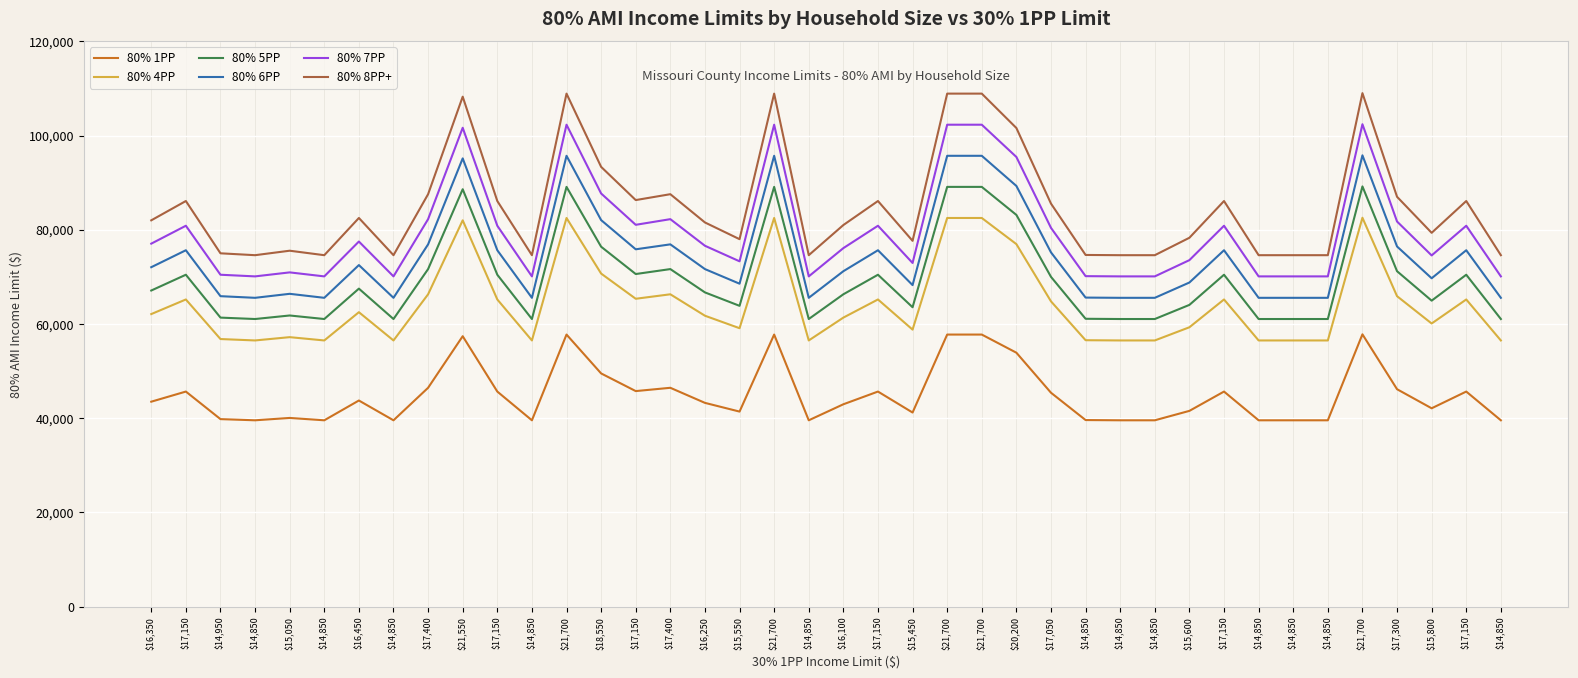

Where is the first local maximum for 80% 6PP?

$17,150